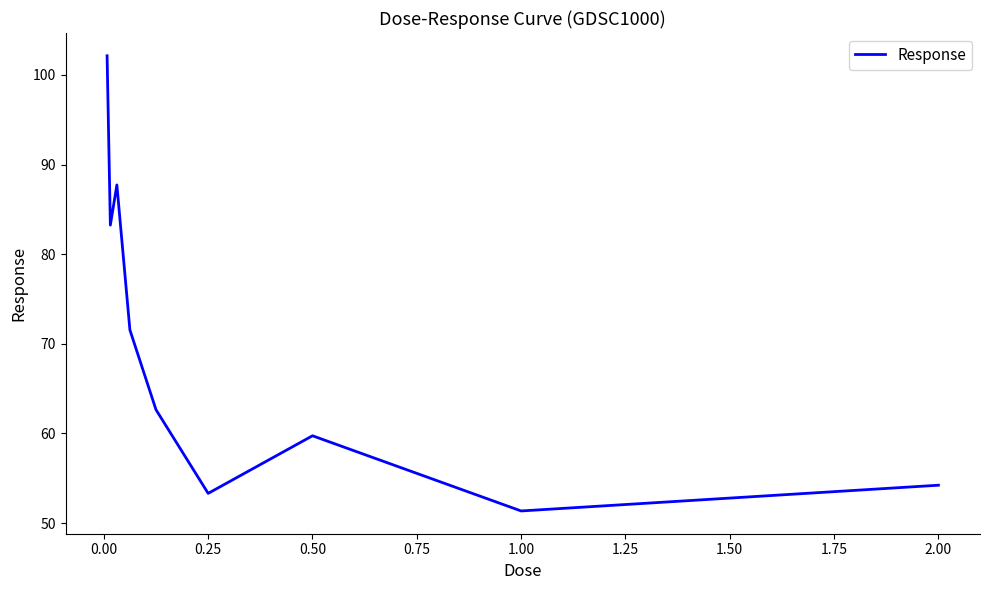

What is the maximum value shown in the chart?

102.1